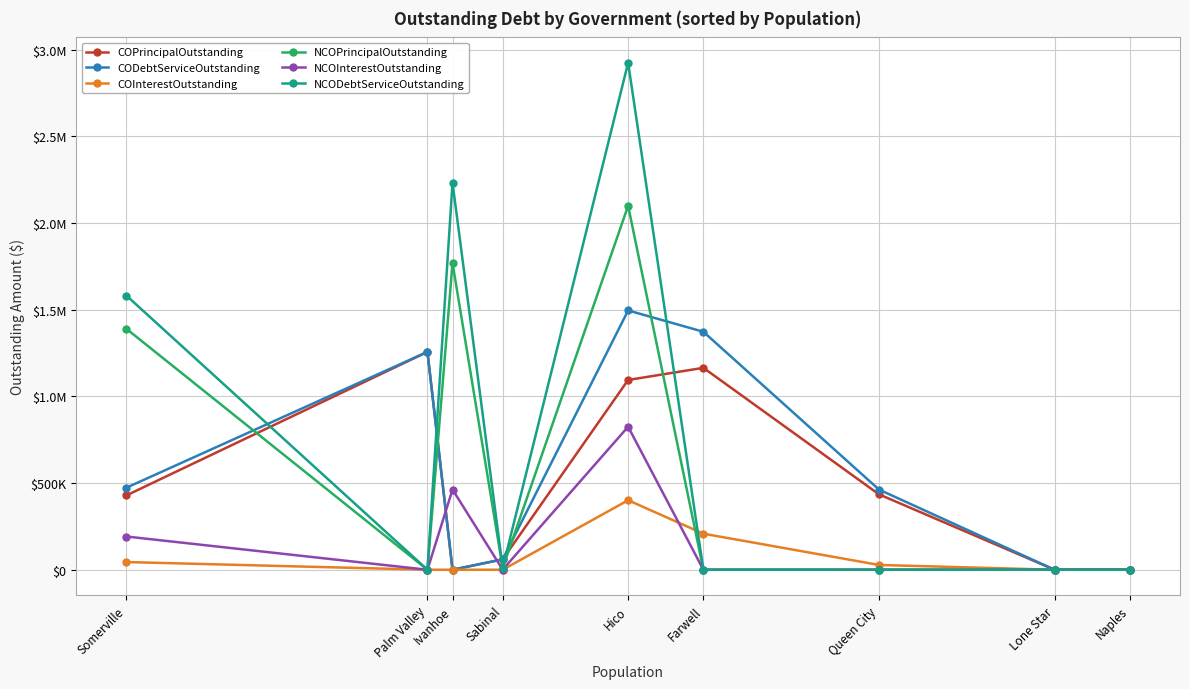

At which category is the sum across all series the highest?

Hico